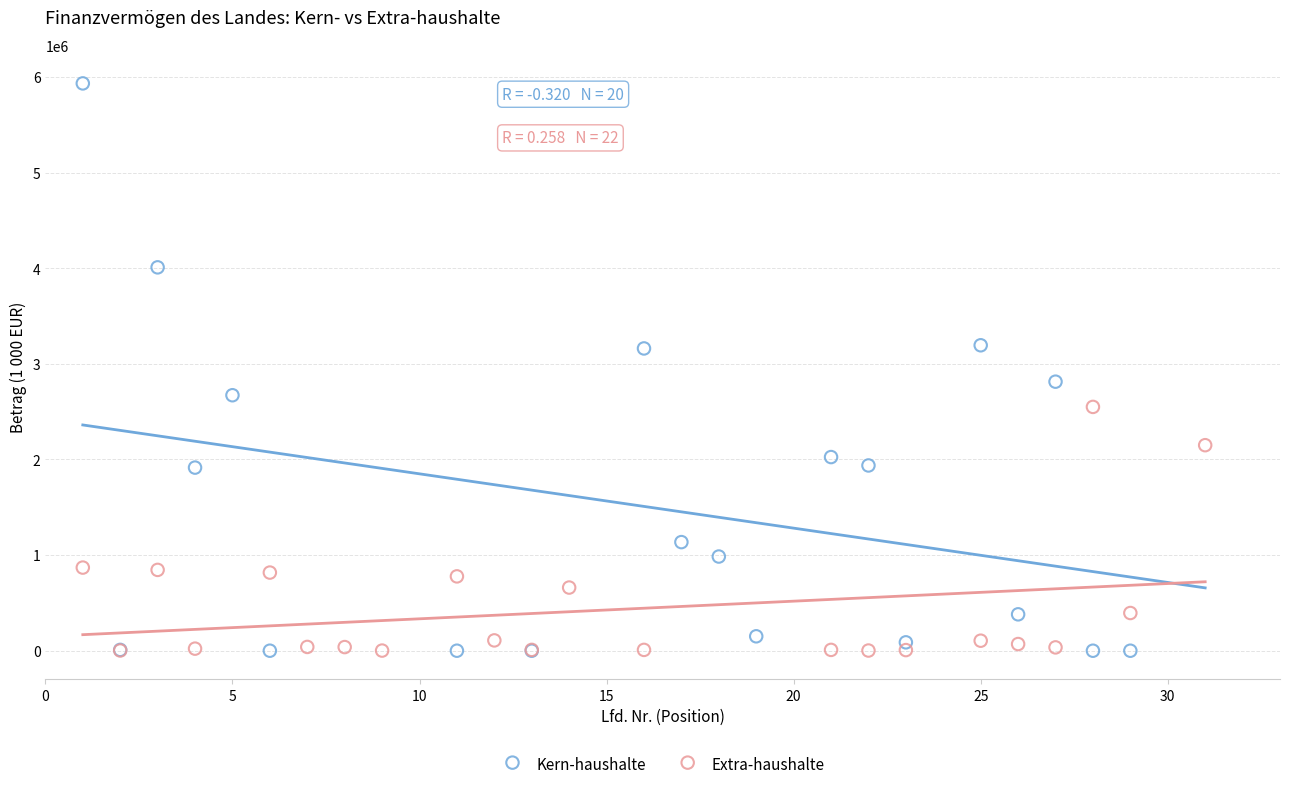

Which series has the largest Y range (max minus min)?

Kern-haushalte